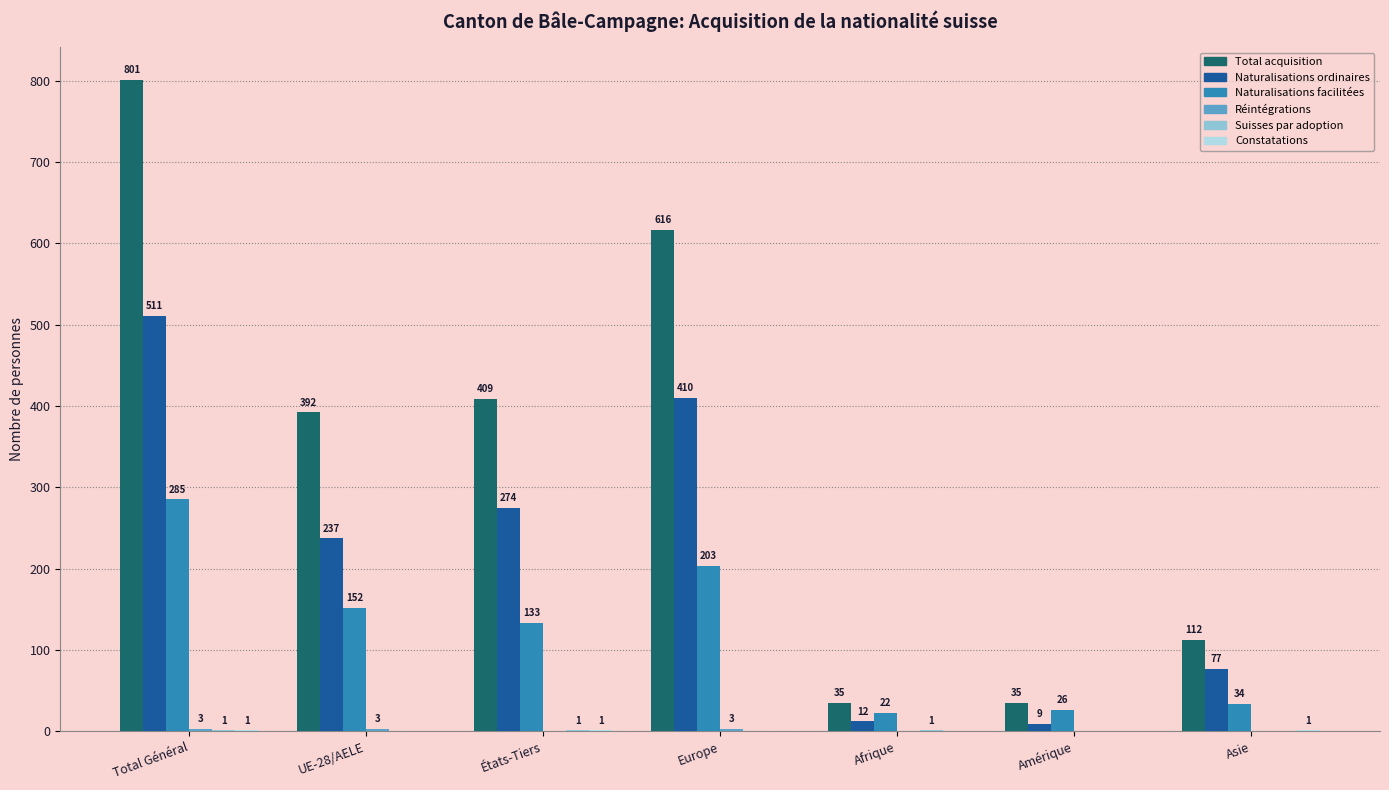

At which category does the chart reach its peak across all series?

Total Général